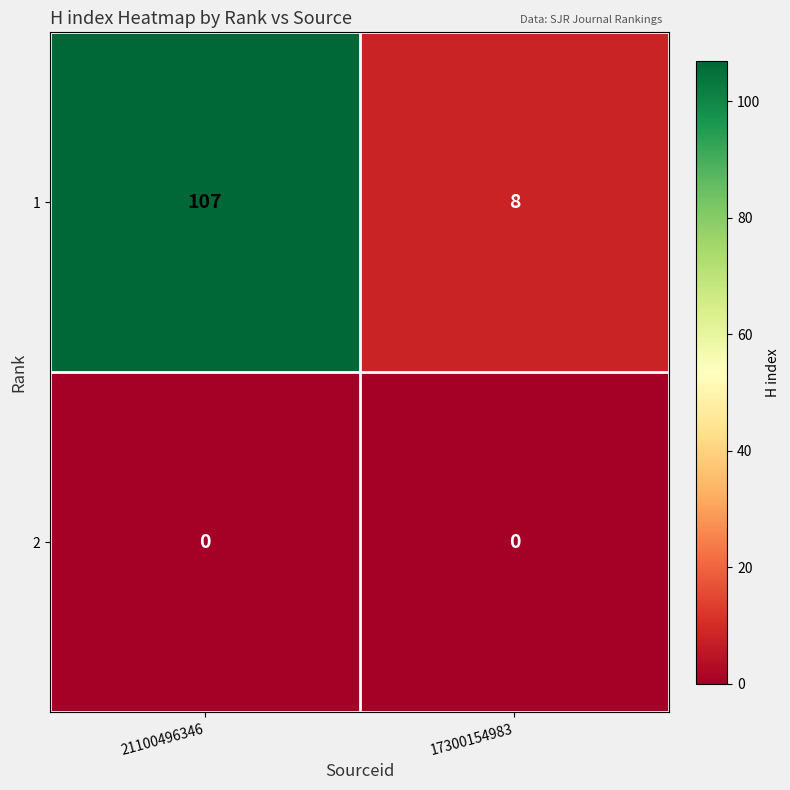

At which label is 1 closest to 57?

17300154983